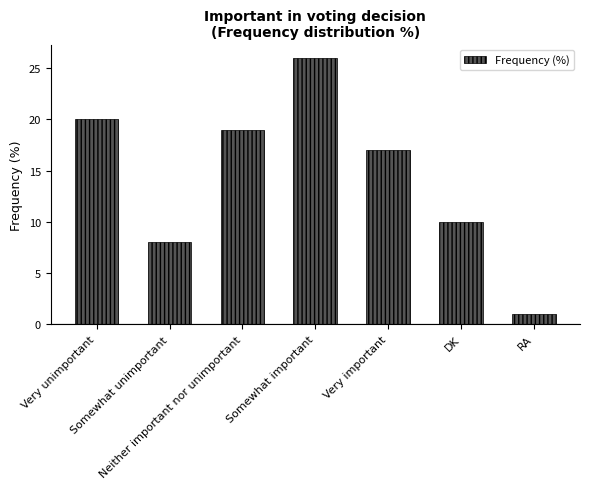

Approximately how many times larger is the value at Somewhat important compared to Very important?

1.5